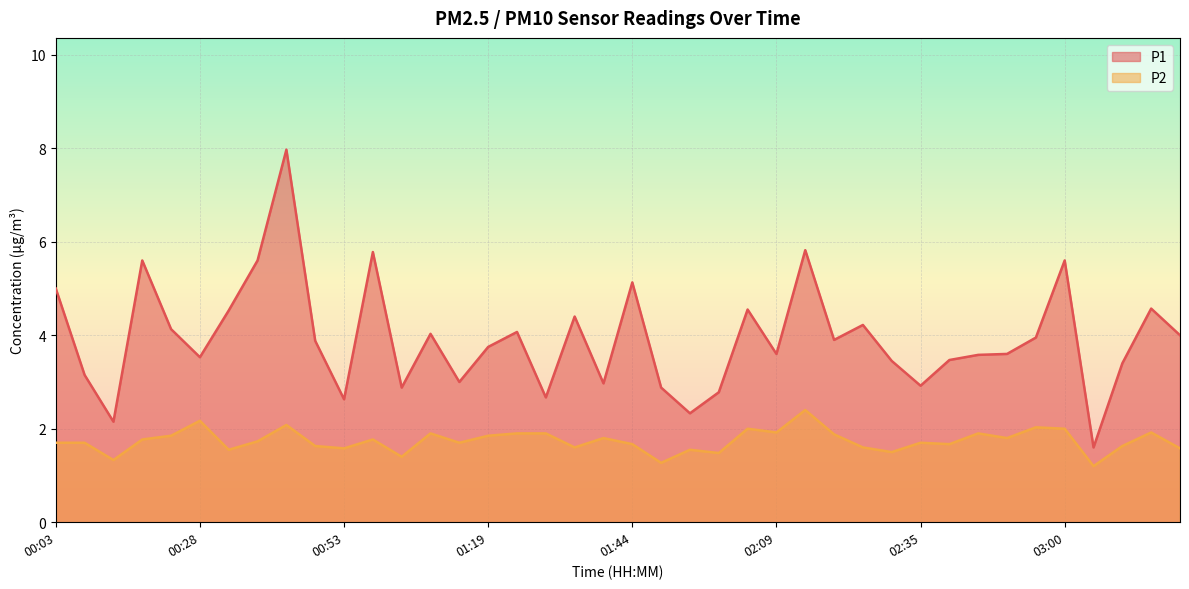

Between 00:48 and 00:53, which series saw the biggest shift?

P1